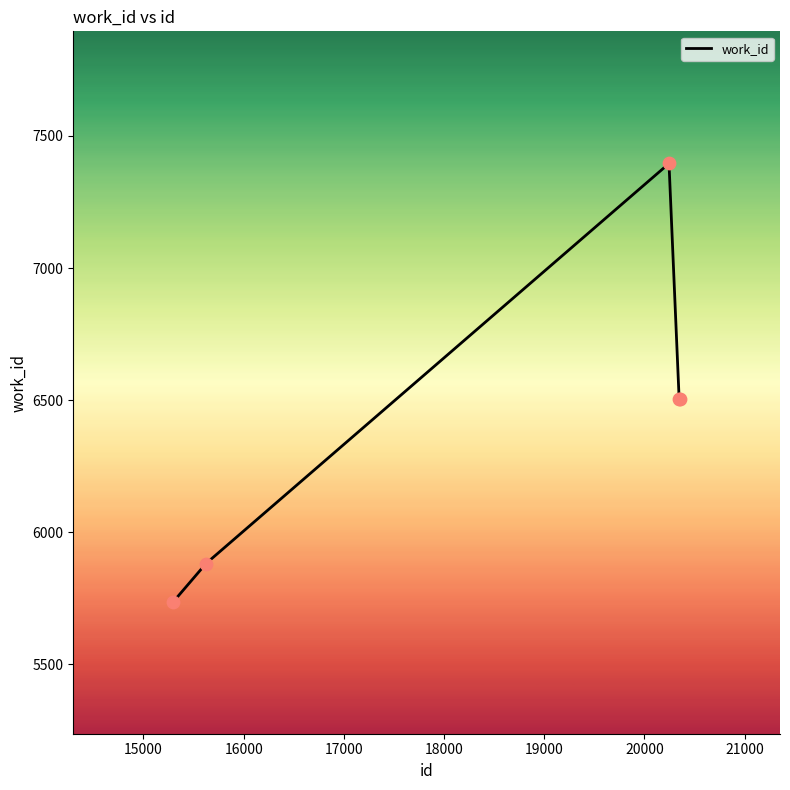

What is the greatest value displayed?

7396